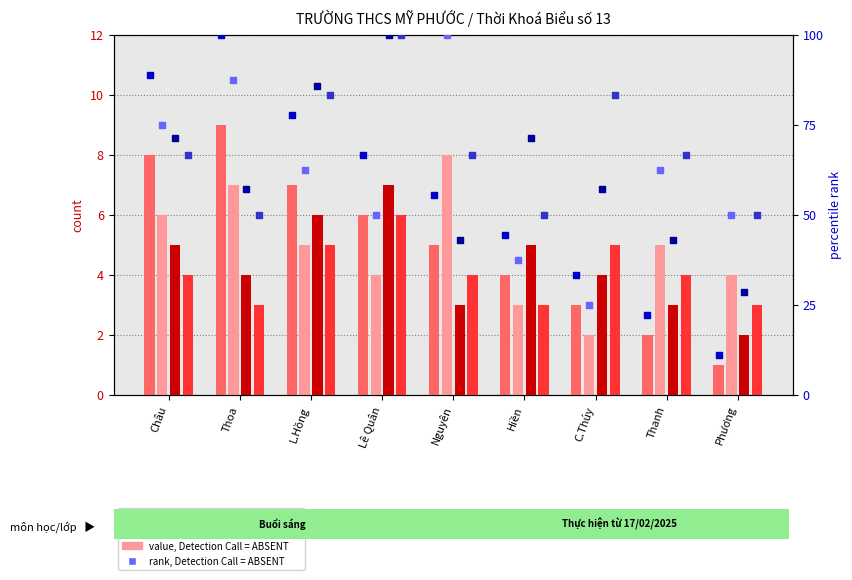

Which series has the largest total across all categories?

Văn